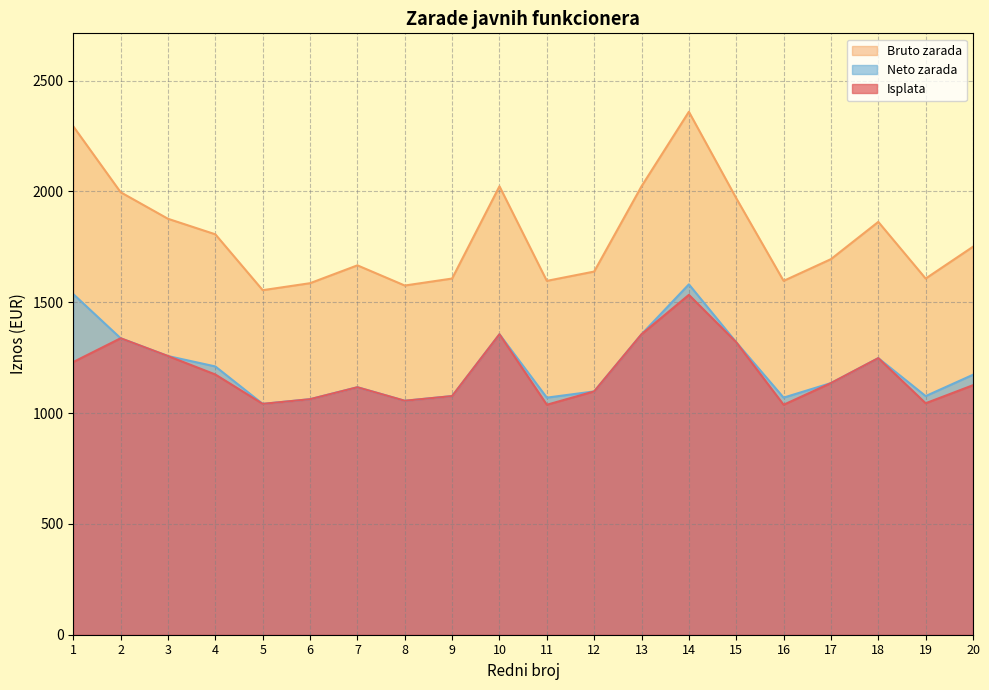

What are all the series names shown in the legend?

Bruto zarada, Neto zarada, Isplata